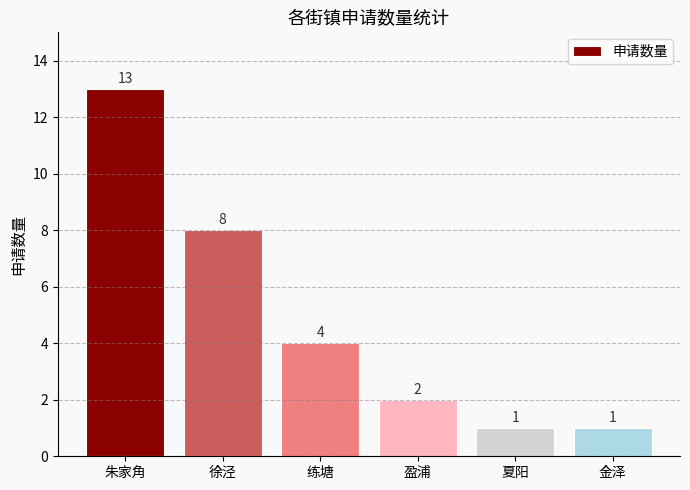

What value does the data have at 夏阳?

1